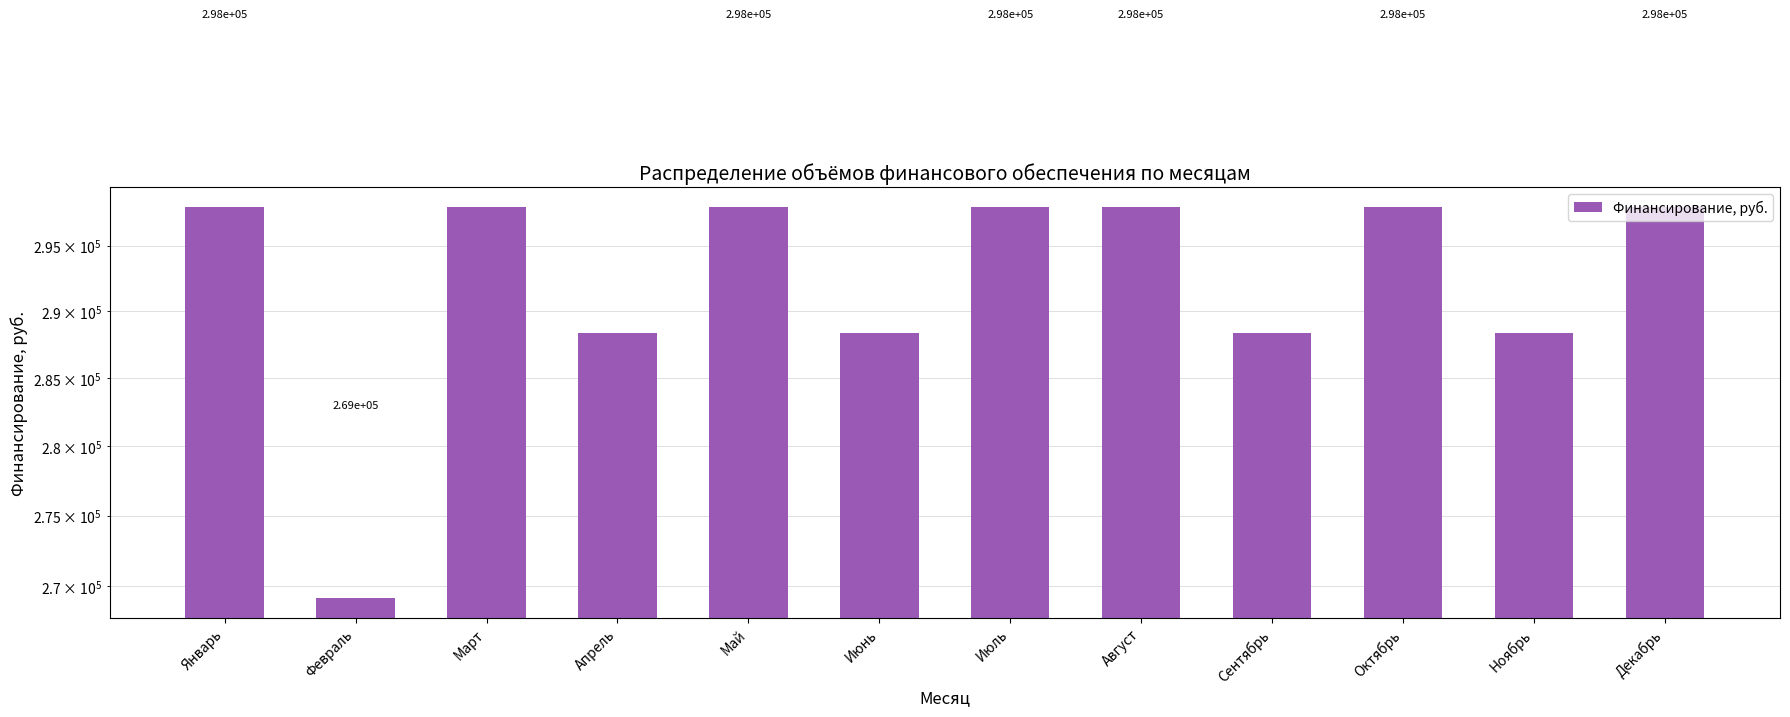

Reading right to left, transcribe all the data shown in this chart.

297982.2	288369.9	297982.2	288369.9	297982.2	297982.2	288369.9	297982.2	288369.9	297982.2	269145.2	297982.2